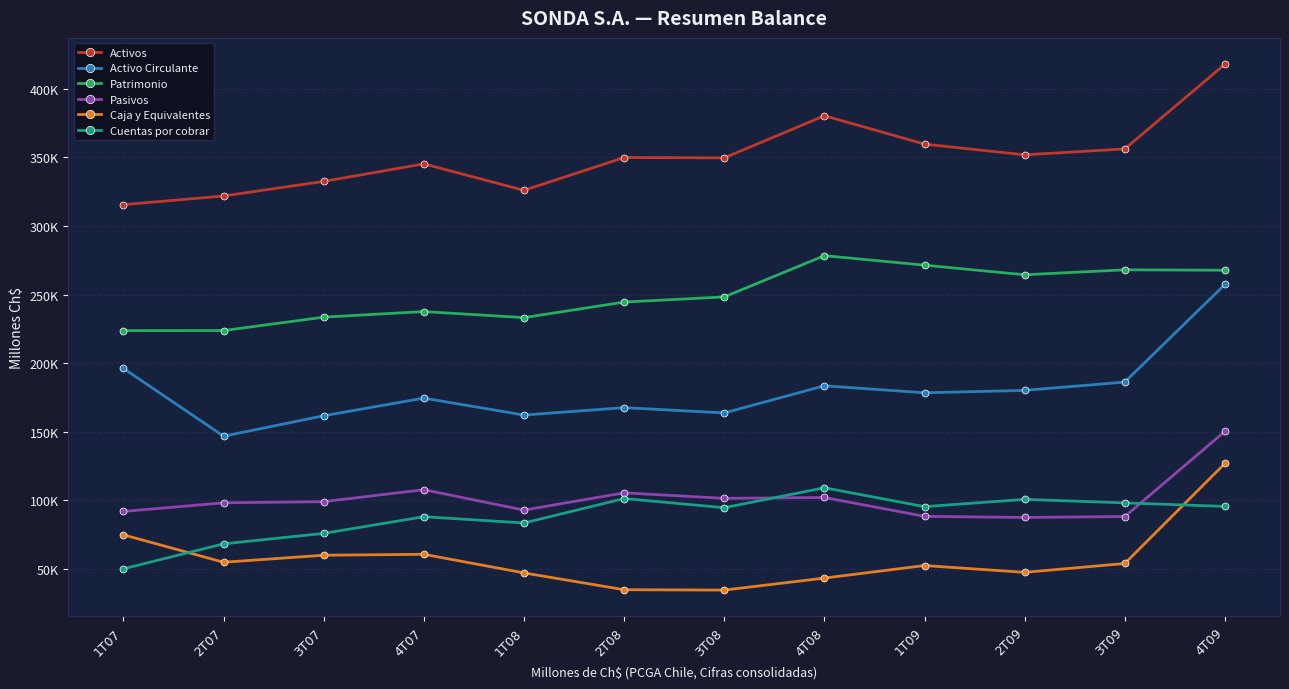

How many interior local peaks does the Activo Circulante series have?

3